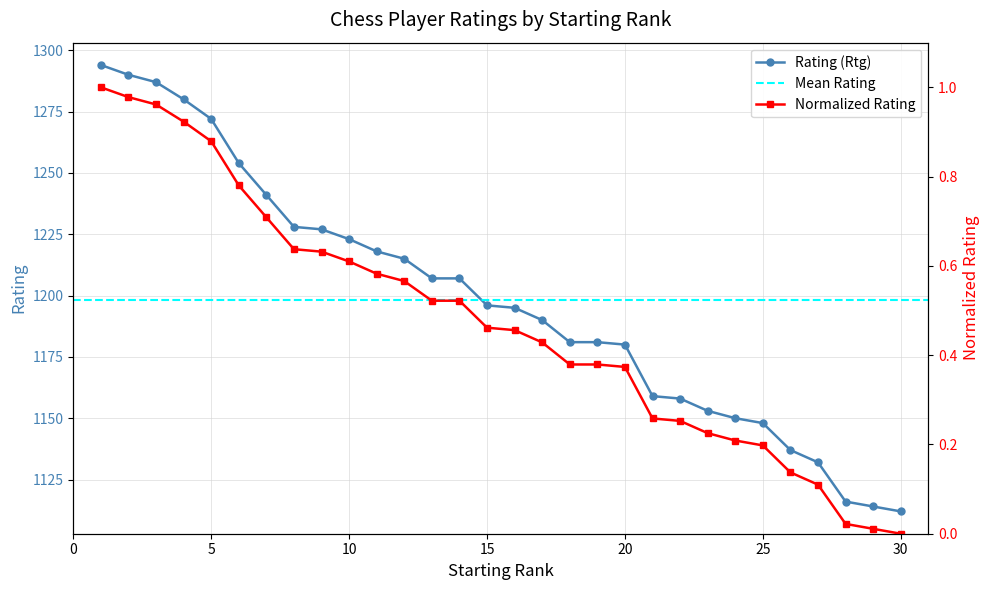

Is this an area chart (filled region under the line)?

No